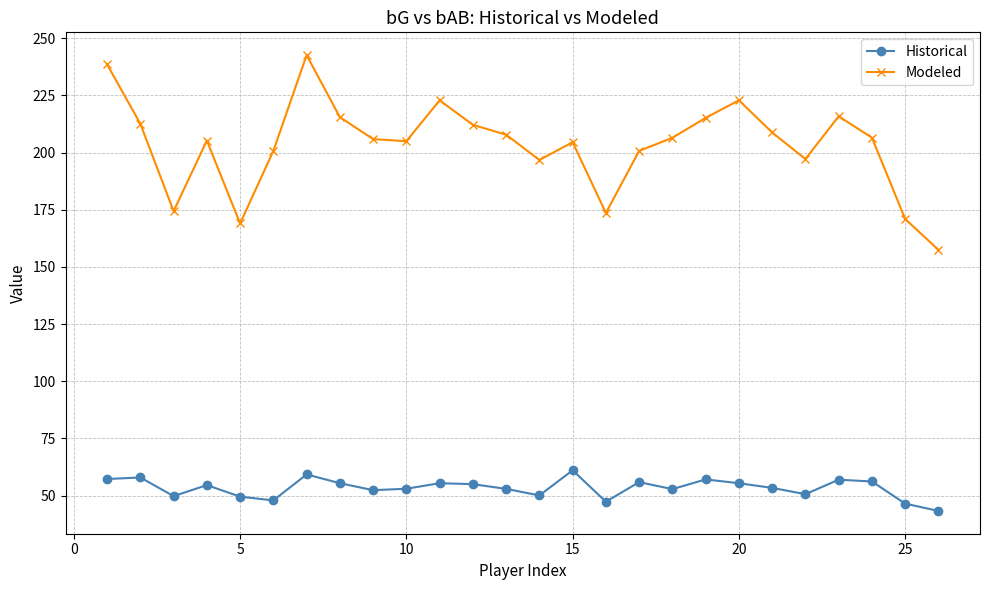

Does the chart display data point markers on the line(s)?

Yes